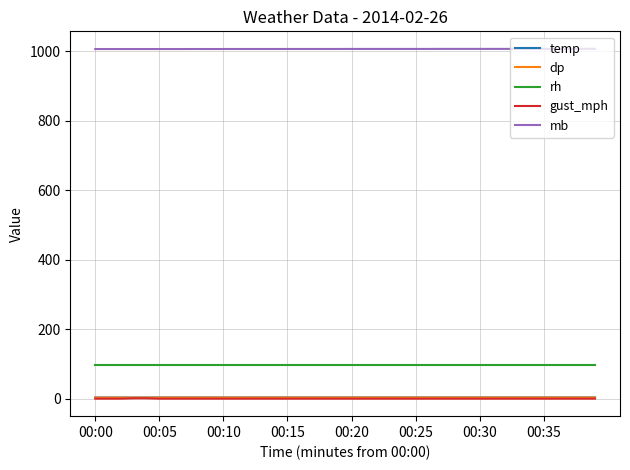

What is the greatest value displayed?

1006.8